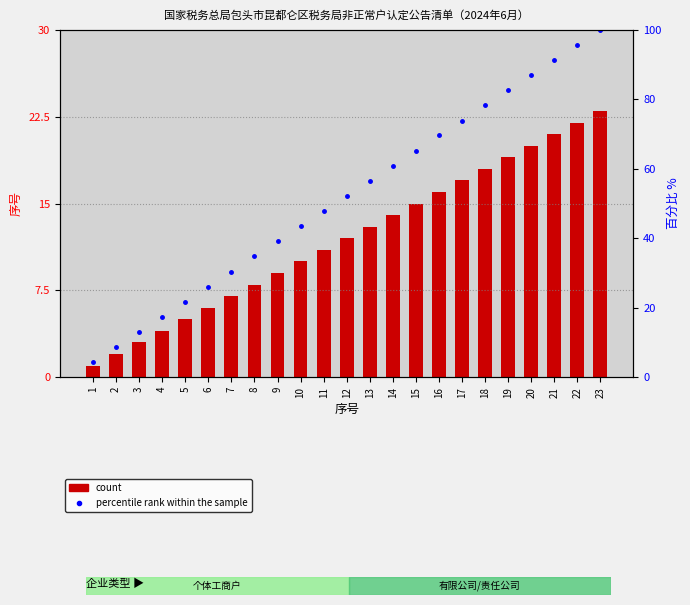

What is the value of the count bar at the 8th from the left?

8.0